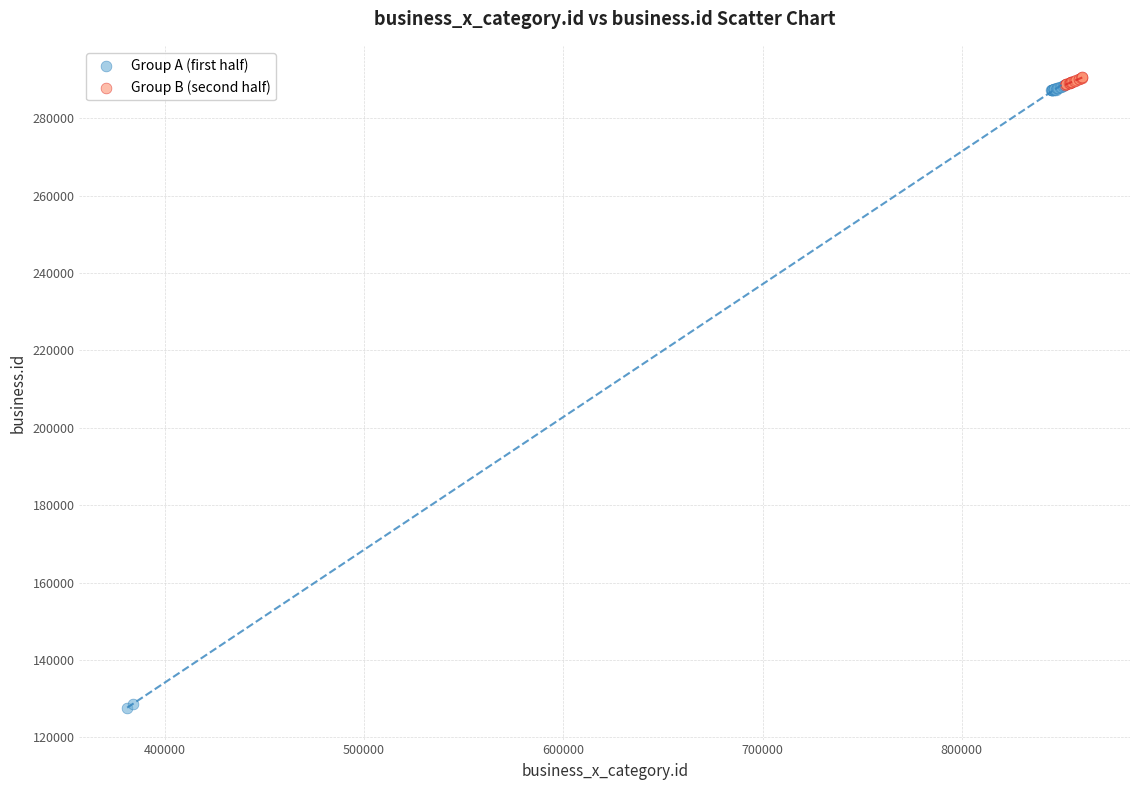

Which series has the widest spread of Y values?

Group A (first half)